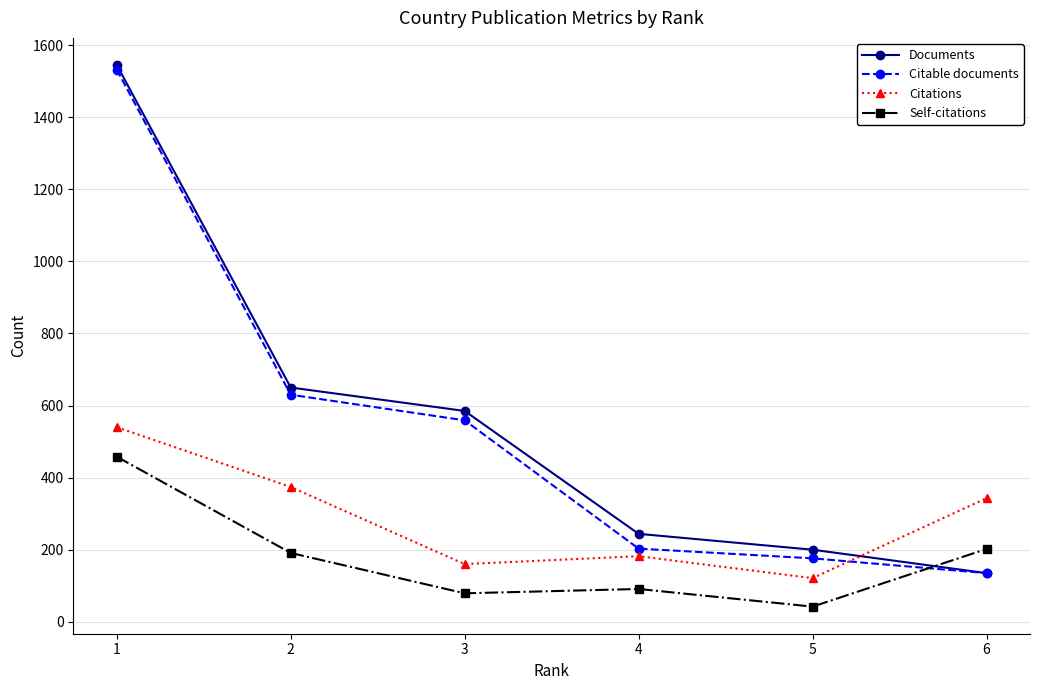

Which series has the largest total across all categories?

Documents